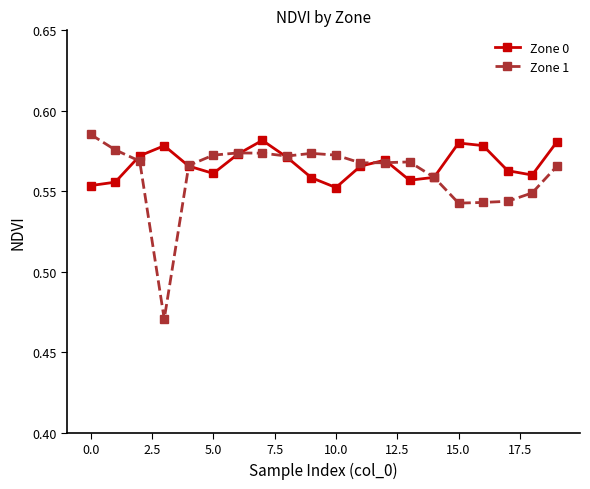

How many categories are shown in the chart?

20